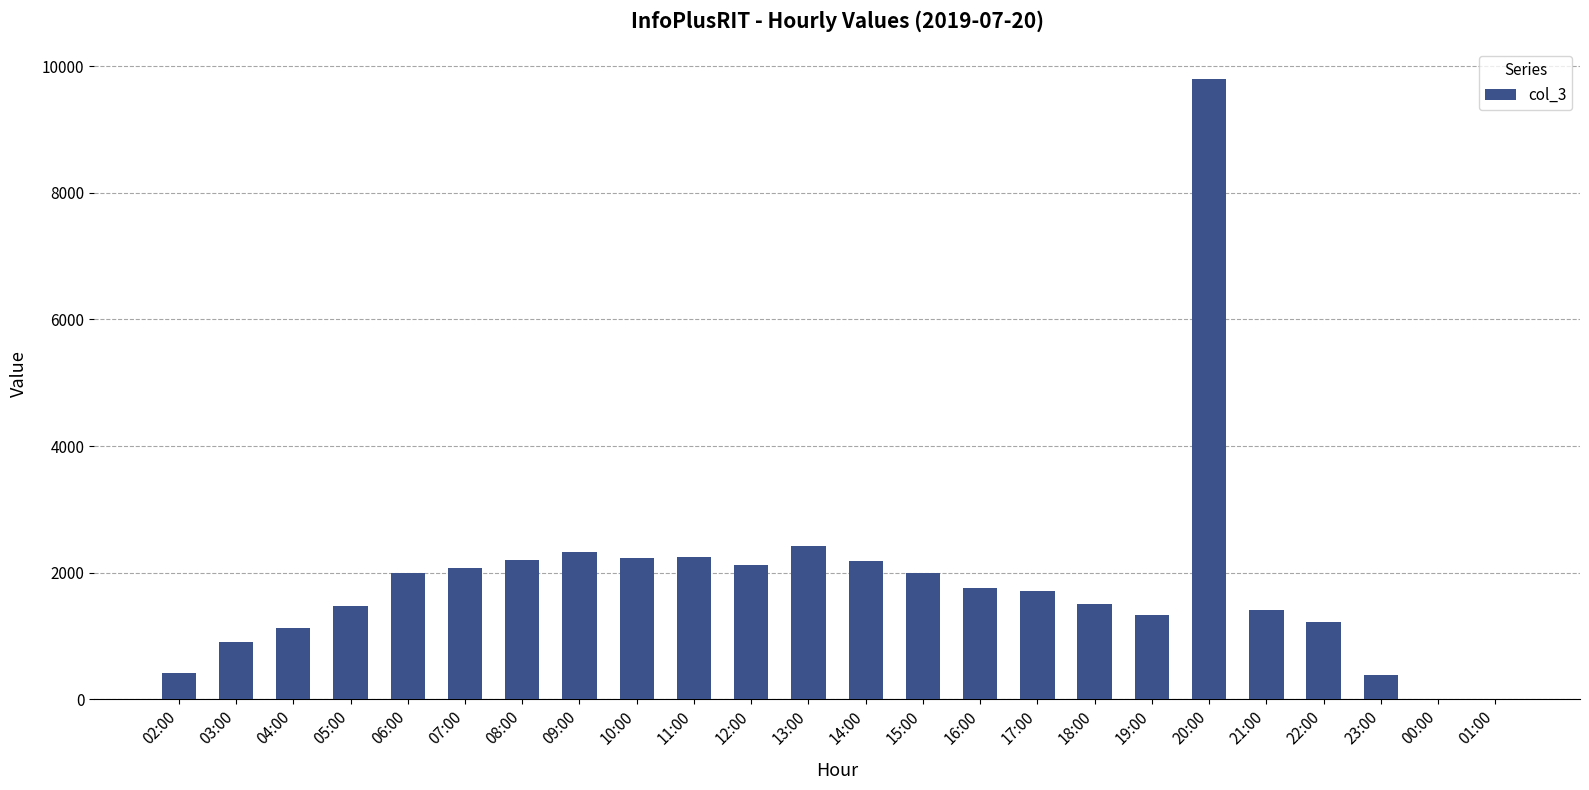

What is the greatest value displayed?

9795